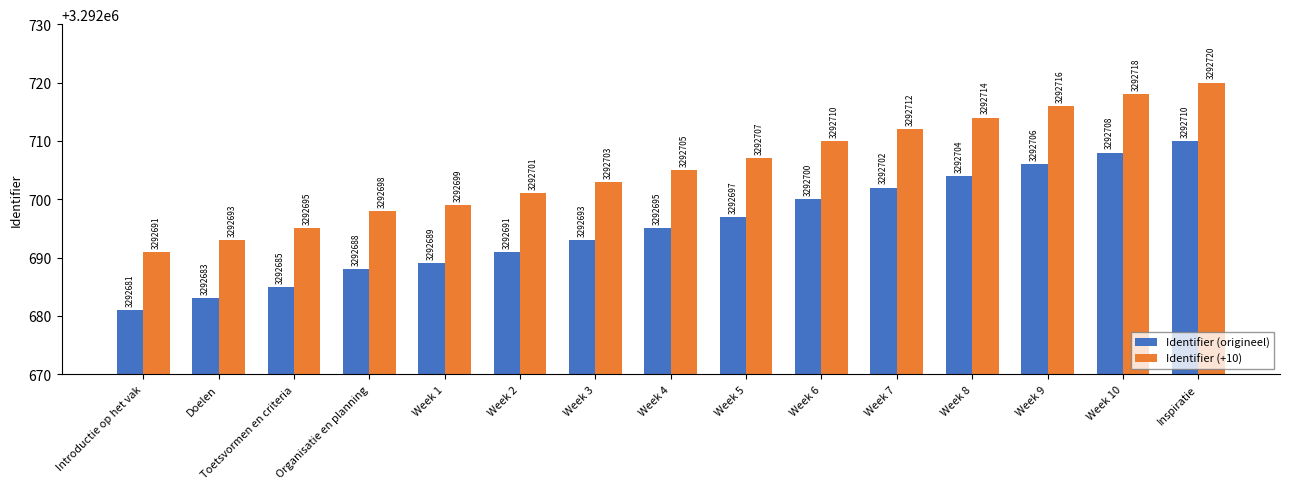

What is the difference between the highest and lowest values at Week 4?

10